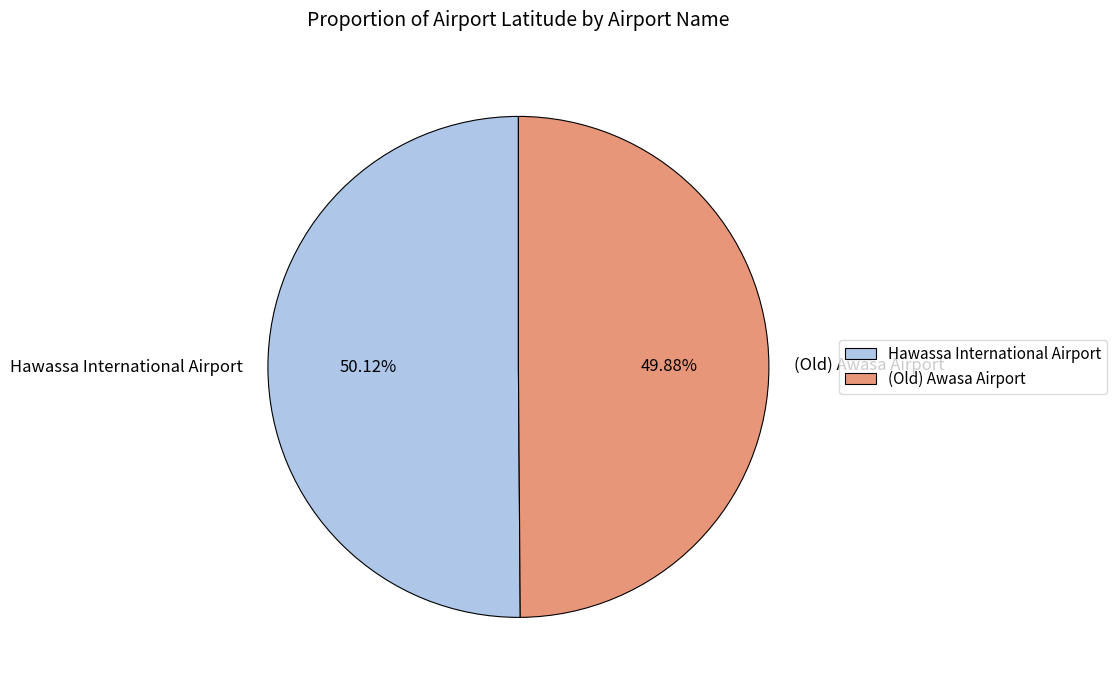

What is the ratio of the value at Hawassa International Airport to the value at (Old) Awasa Airport?

1.0